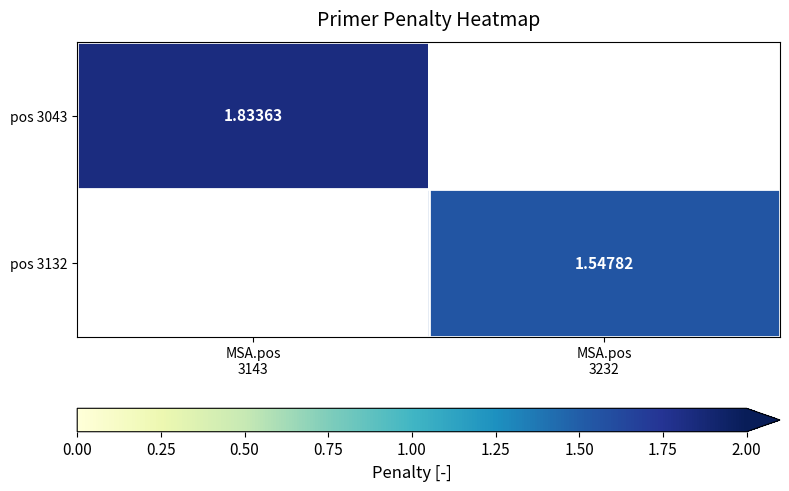

List the series in order of their peak value, highest first.

pos 3043, pos 3132